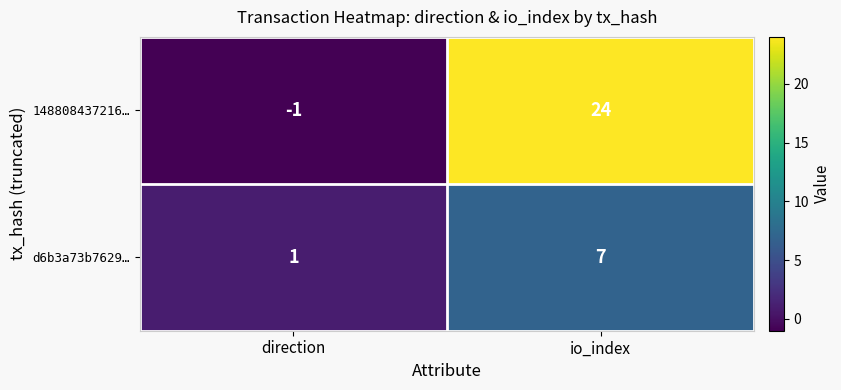

The 148808437216… series shows 10 at io_index. True or false?

False